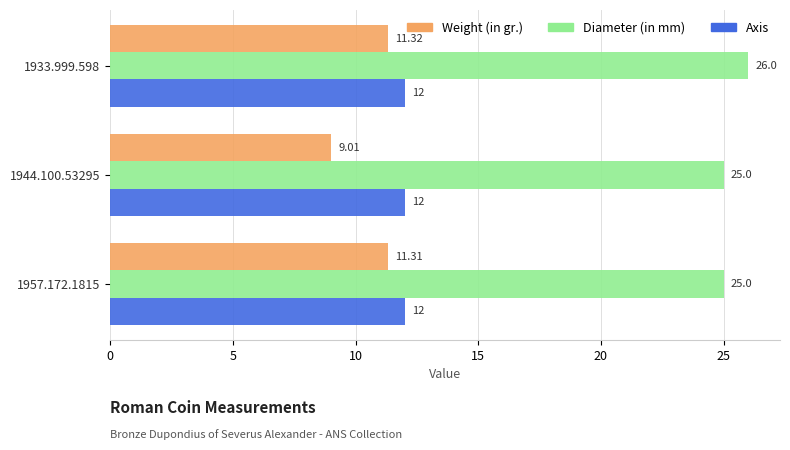

List the series in order of their peak value, lowest first.

Weight (in gr.), Axis, Diameter (in mm)